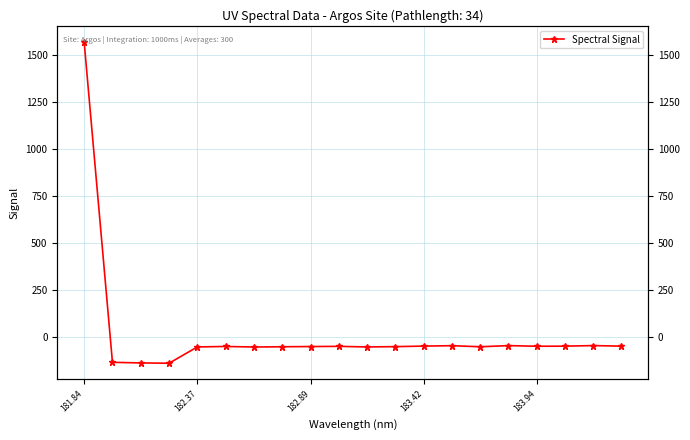

How many points are higher than both their immediate neighbors (excluding endpoints)?

5